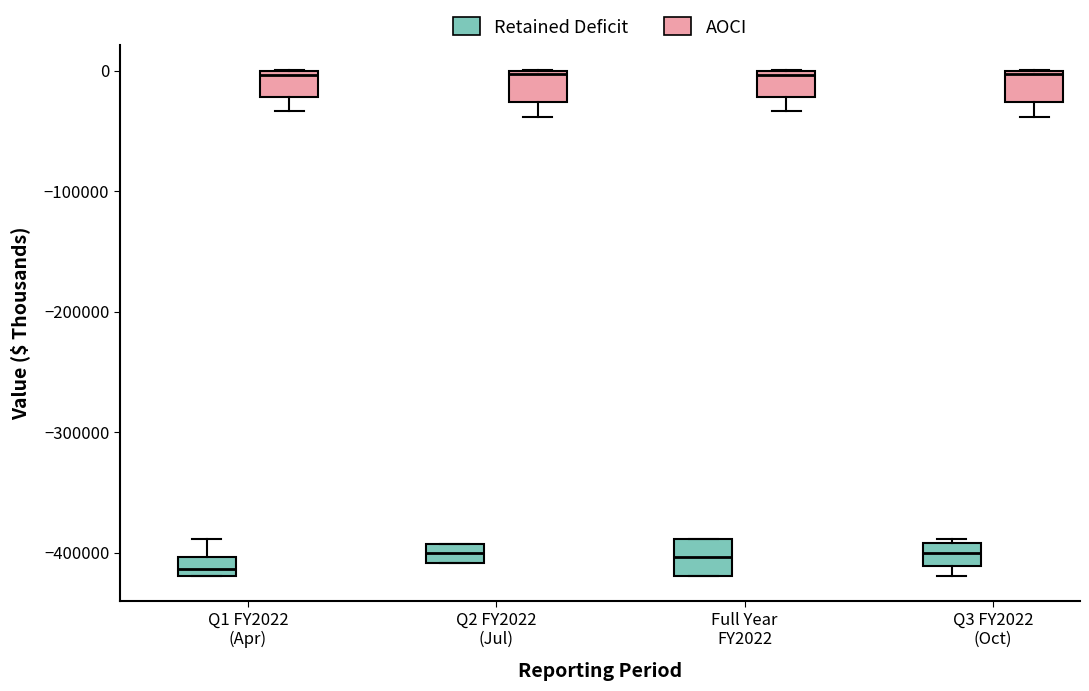

Where is the upper edge of the box for Q3 FY2022 (Oct) (Retained Deficit) on the y-axis? The values are not printed on the chart, so give them approximately, as read against the axis.

-390000